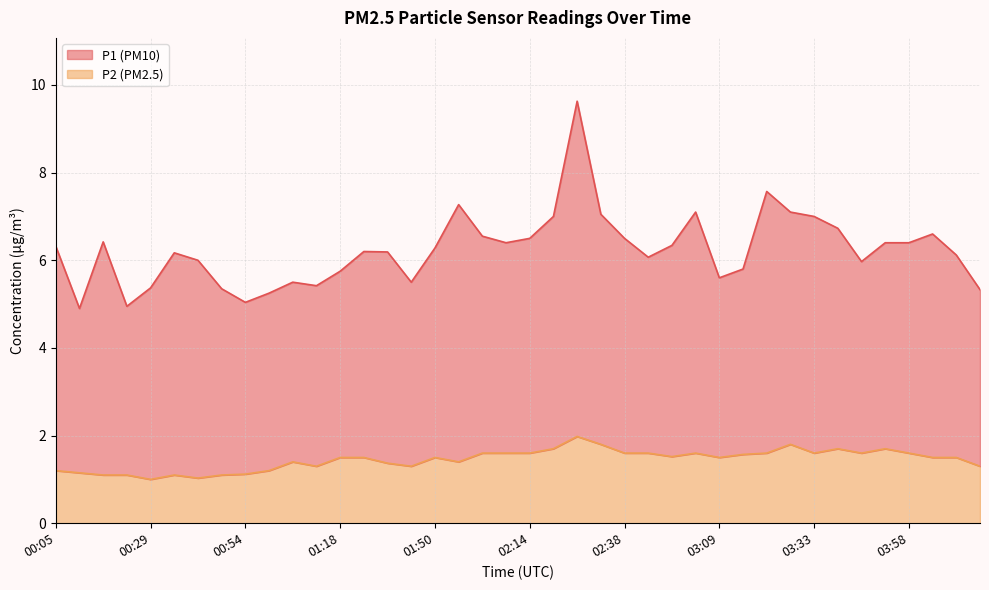

True or false: the data has more than 1 interior local peaks.

True